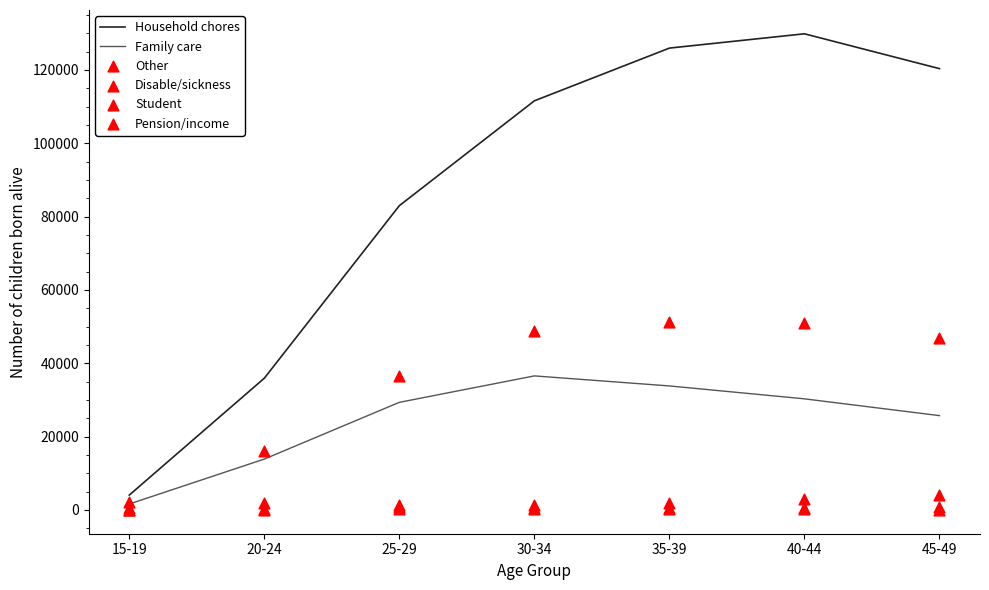

What are all the series names shown in the legend?

Household chores, Family care, Other, Disable/sickness, Student, Pension/income